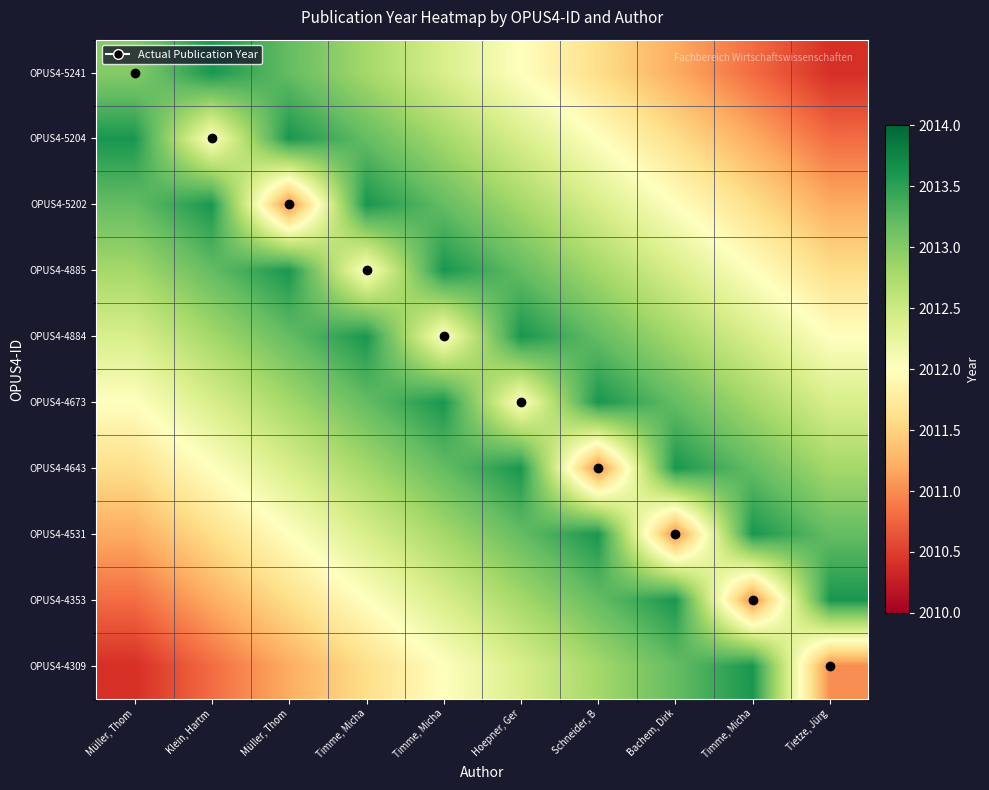

What is the total value across all series at Timme, Micha?

20127.2